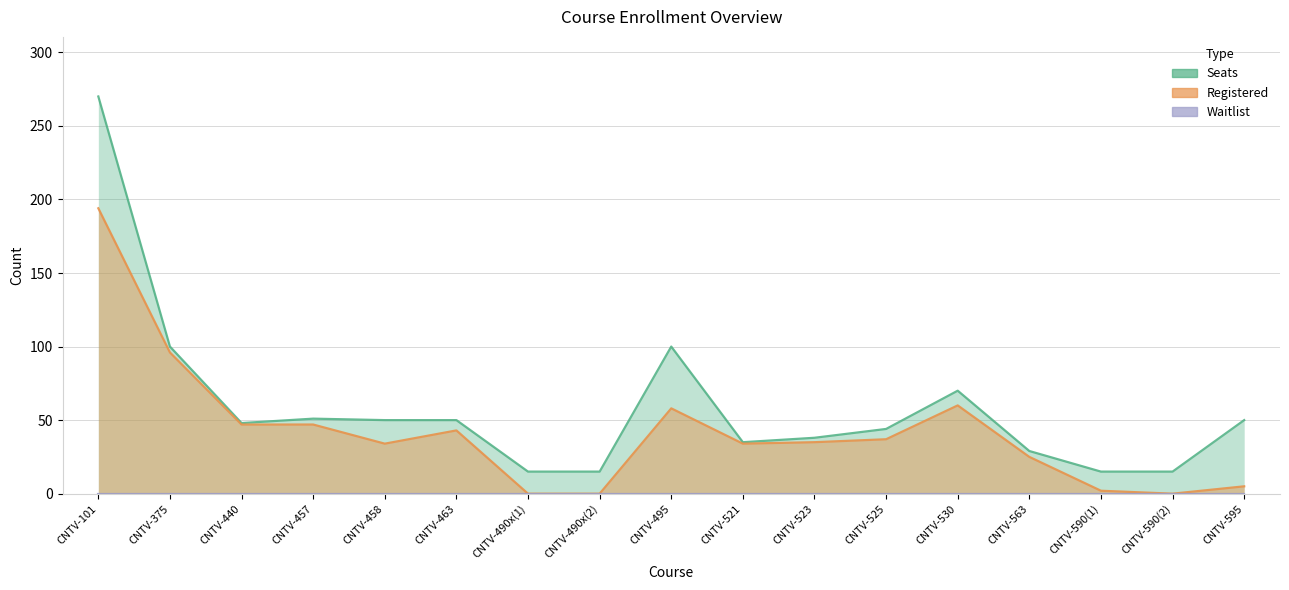

Reading right to left, list all the values displayed in this chart.

Seats: CNTV-595=50	CNTV-590(2)=15	CNTV-590(1)=15	CNTV-563=29	CNTV-530=70	CNTV-525=44	CNTV-523=38	CNTV-521=35	CNTV-495=100	CNTV-490x(2)=15	CNTV-490x(1)=15	CNTV-463=50	CNTV-458=50	CNTV-457=51	CNTV-440=48	CNTV-375=100	CNTV-101=270
Registered: CNTV-595=5	CNTV-590(2)=0	CNTV-590(1)=2	CNTV-563=25	CNTV-530=60	CNTV-525=37	CNTV-523=35	CNTV-521=34	CNTV-495=58	CNTV-490x(2)=0	CNTV-490x(1)=0	CNTV-463=43	CNTV-458=34	CNTV-457=47	CNTV-440=47	CNTV-375=96	CNTV-101=194